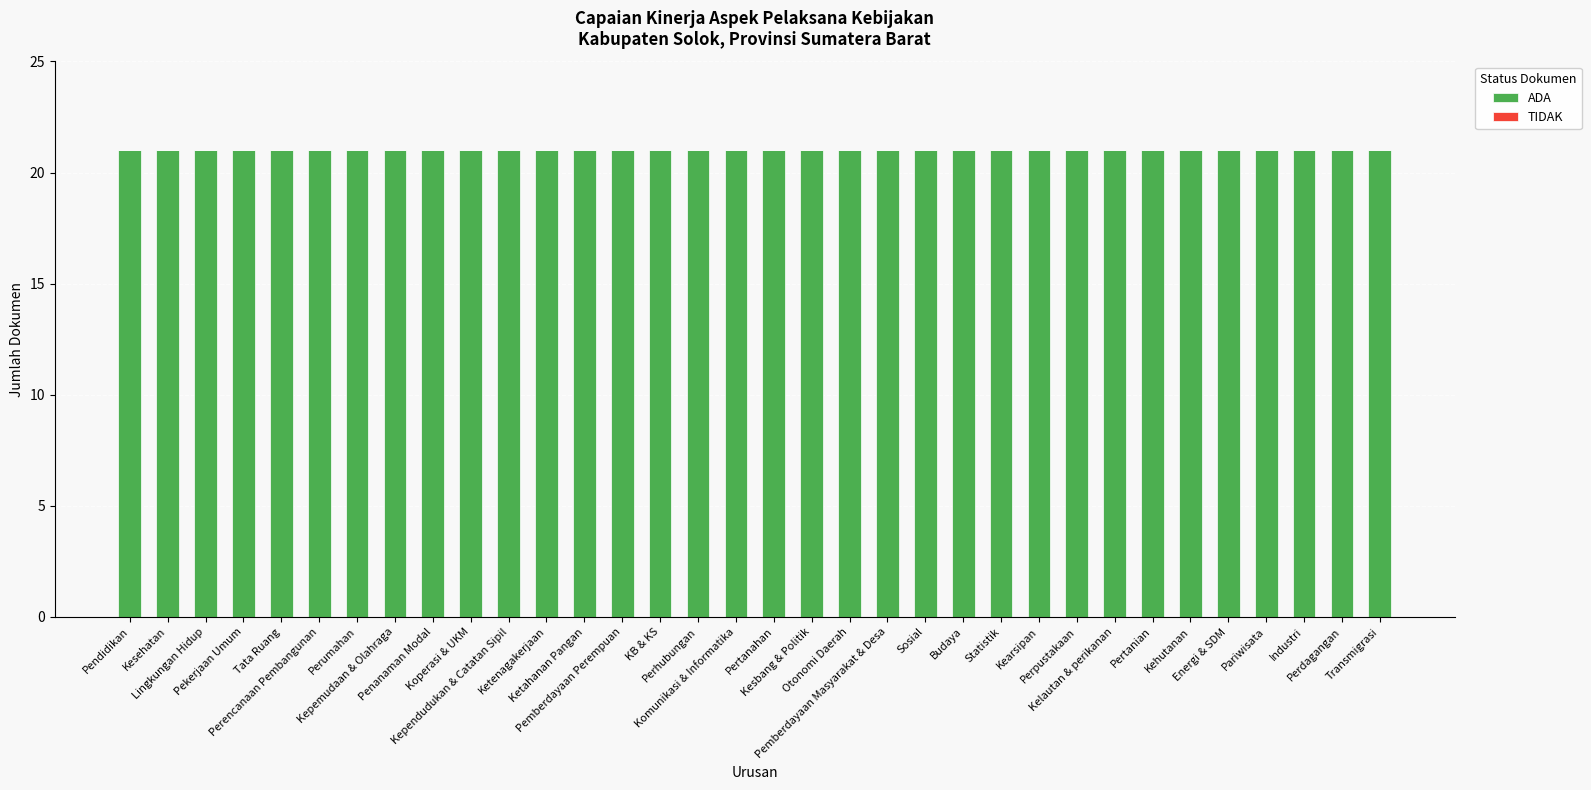

Reading left to right, list all the values displayed in this chart.

ADA: 21	21	21	21	21	21	21	21	21	21	21	21	21	21	21	21	21	21	21	21	21	21	21	21	21	21	21	21	21	21	21	21	21	21
TIDAK: 0	0	0	0	0	0	0	0	0	0	0	0	0	0	0	0	0	0	0	0	0	0	0	0	0	0	0	0	0	0	0	0	0	0